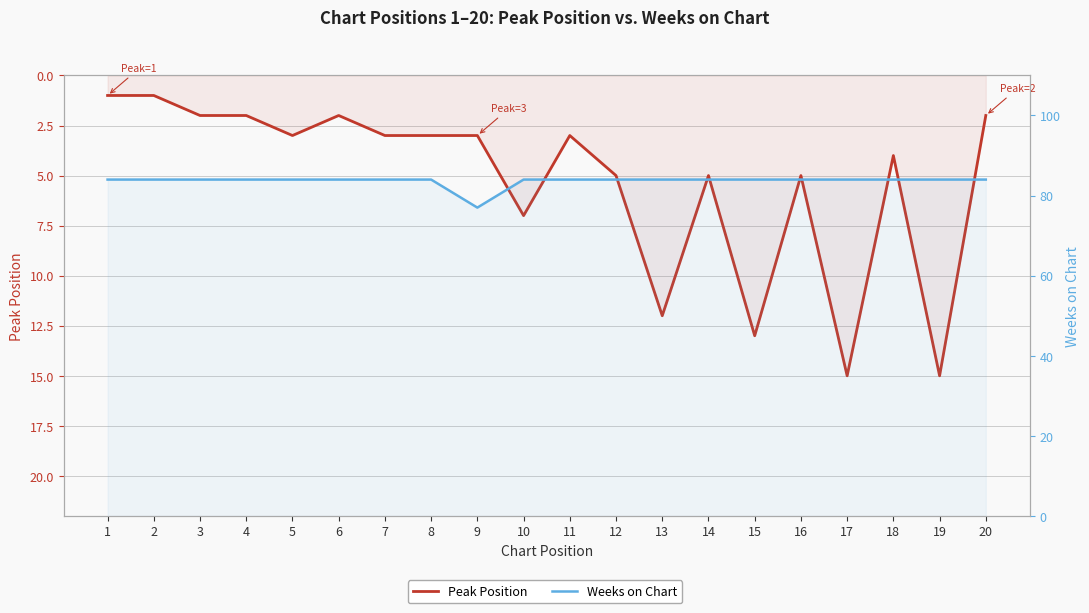

Which series has the widest spread of values?

Peak Position